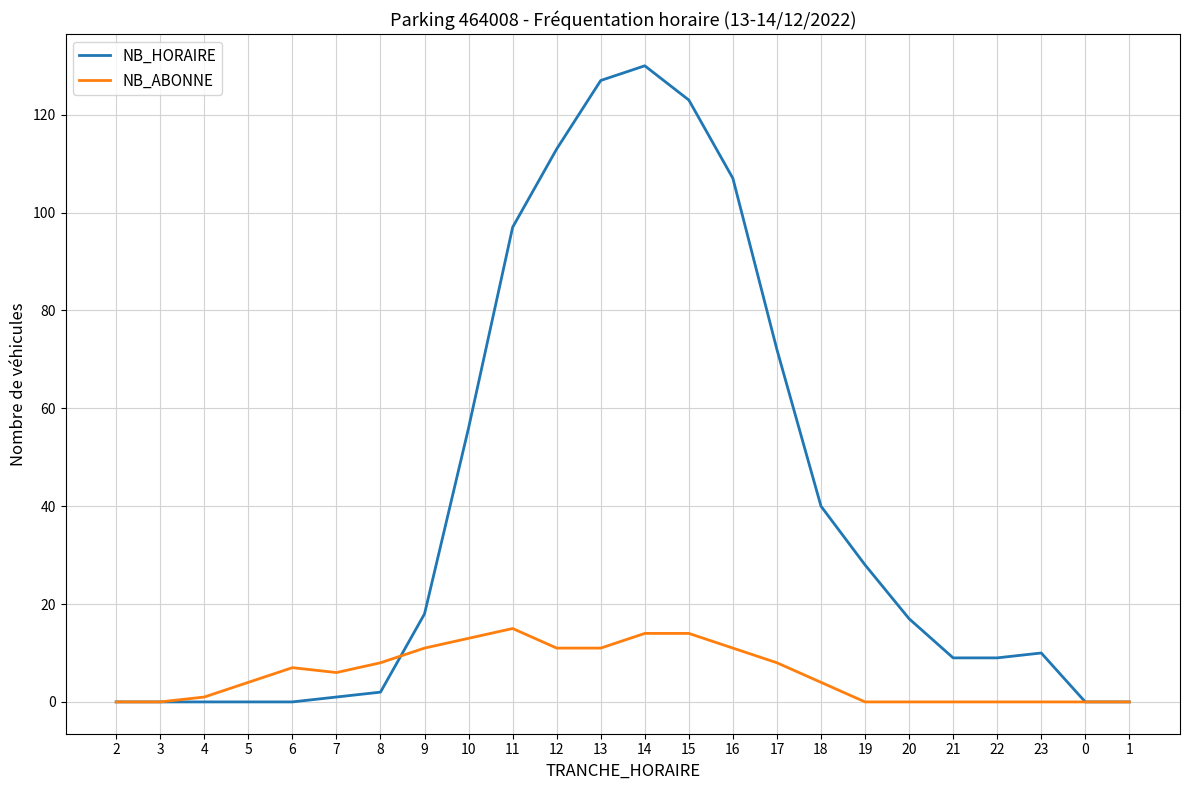

How many lines are shown in the chart?

2